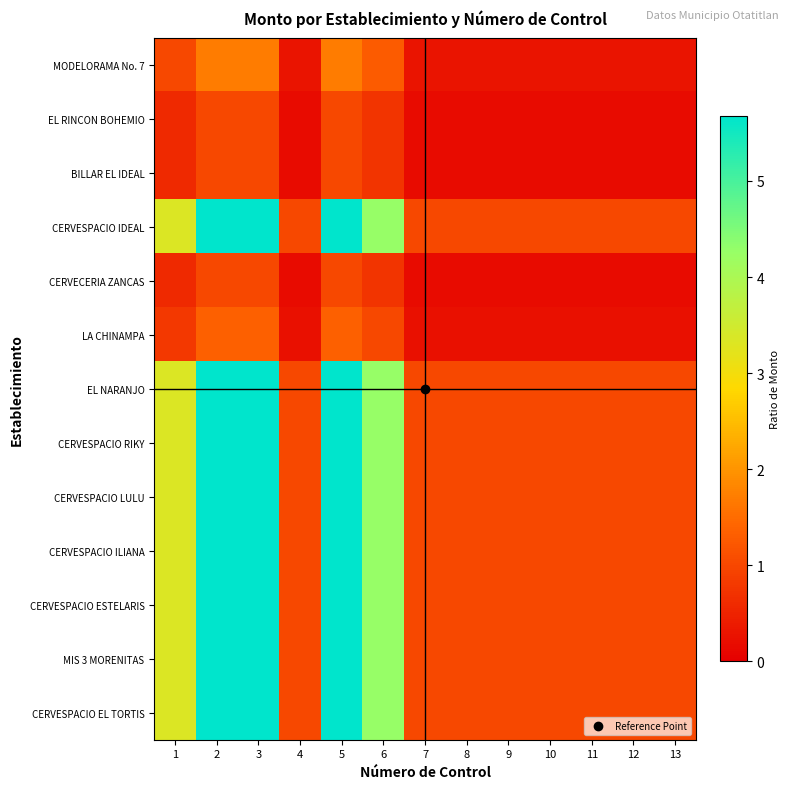

Reading right to left, extract all data points from this chart.

MODELORAMA No. 7: 13=0.3	12=0.3	11=0.3	10=0.3	9=0.3	8=0.3	7=0.3	6=1.3	5=1.7	4=0.3	3=1.7	2=1.7	1=1.0
EL RINCON BOHEMIO: 13=0.2	12=0.2	11=0.2	10=0.2	9=0.2	8=0.2	7=0.2	6=0.8	5=1.0	4=0.2	3=1.0	2=1.0	1=0.6
BILLAR EL IDEAL: 13=0.2	12=0.2	11=0.2	10=0.2	9=0.2	8=0.2	7=0.2	6=0.8	5=1.0	4=0.2	3=1.0	2=1.0	1=0.6
CERVESPACIO IDEAL: 13=1.0	12=1.0	11=1.0	10=1.0	9=1.0	8=1.0	7=1.0	6=4.3	5=5.7	4=1.0	3=5.7	2=5.7	1=3.3
CERVECERIA ZANCAS: 13=0.2	12=0.2	11=0.2	10=0.2	9=0.2	8=0.2	7=0.2	6=0.8	5=1.0	4=0.2	3=1.0	2=1.0	1=0.6
LA CHINAMPA: 13=0.2	12=0.2	11=0.2	10=0.2	9=0.2	8=0.2	7=0.2	6=1.0	5=1.3	4=0.2	3=1.3	2=1.3	1=0.8
EL NARANJO: 13=1.0	12=1.0	11=1.0	10=1.0	9=1.0	8=1.0	7=1.0	6=4.3	5=5.7	4=1.0	3=5.7	2=5.7	1=3.3
CERVESPACIO RIKY: 13=1.0	12=1.0	11=1.0	10=1.0	9=1.0	8=1.0	7=1.0	6=4.3	5=5.7	4=1.0	3=5.7	2=5.7	1=3.3
CERVESPACIO LULU: 13=1.0	12=1.0	11=1.0	10=1.0	9=1.0	8=1.0	7=1.0	6=4.3	5=5.7	4=1.0	3=5.7	2=5.7	1=3.3
CERVESPACIO ILIANA: 13=1.0	12=1.0	11=1.0	10=1.0	9=1.0	8=1.0	7=1.0	6=4.3	5=5.7	4=1.0	3=5.7	2=5.7	1=3.3
CERVESPACIO ESTELARIS: 13=1.0	12=1.0	11=1.0	10=1.0	9=1.0	8=1.0	7=1.0	6=4.3	5=5.7	4=1.0	3=5.7	2=5.7	1=3.3
MIS 3 MORENITAS: 13=1.0	12=1.0	11=1.0	10=1.0	9=1.0	8=1.0	7=1.0	6=4.3	5=5.7	4=1.0	3=5.7	2=5.7	1=3.3
CERVESPACIO EL TORTIS: 13=1.0	12=1.0	11=1.0	10=1.0	9=1.0	8=1.0	7=1.0	6=4.3	5=5.7	4=1.0	3=5.7	2=5.7	1=3.3